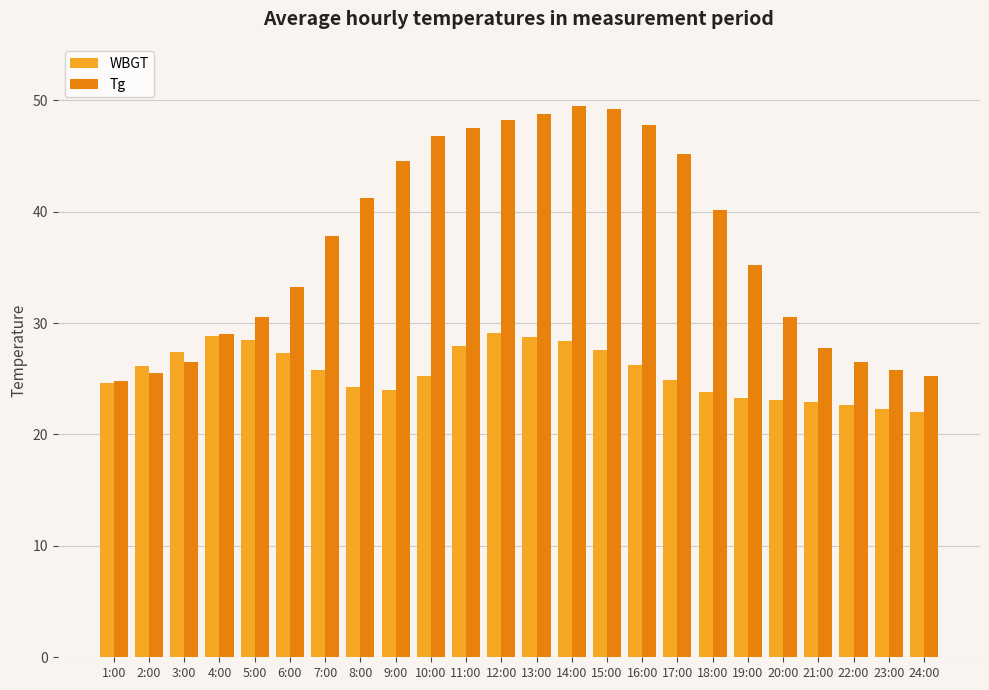

How many series are shown in this chart?

2